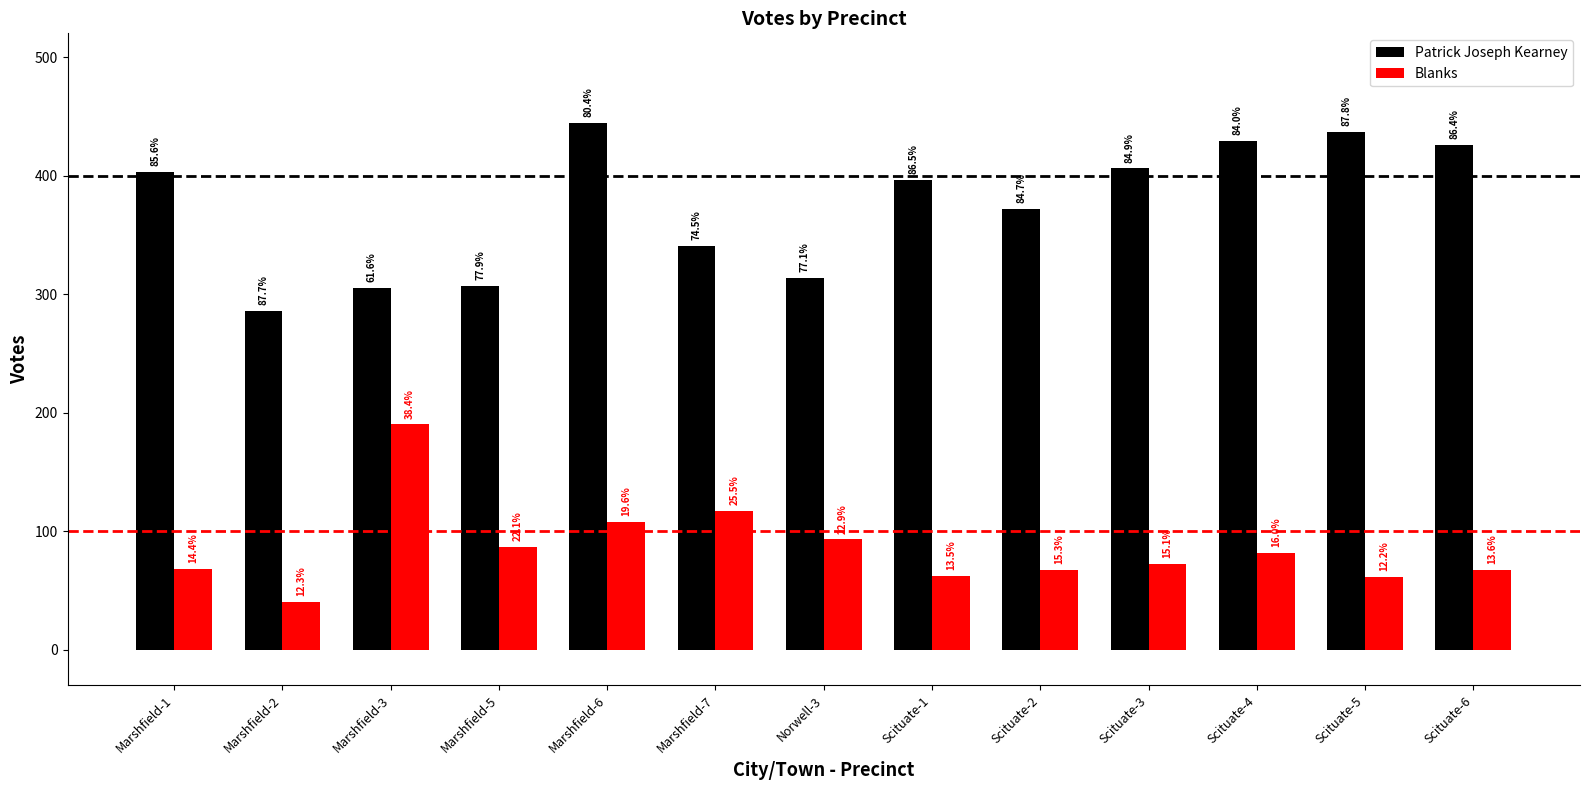

How many groups of bars are there?

13